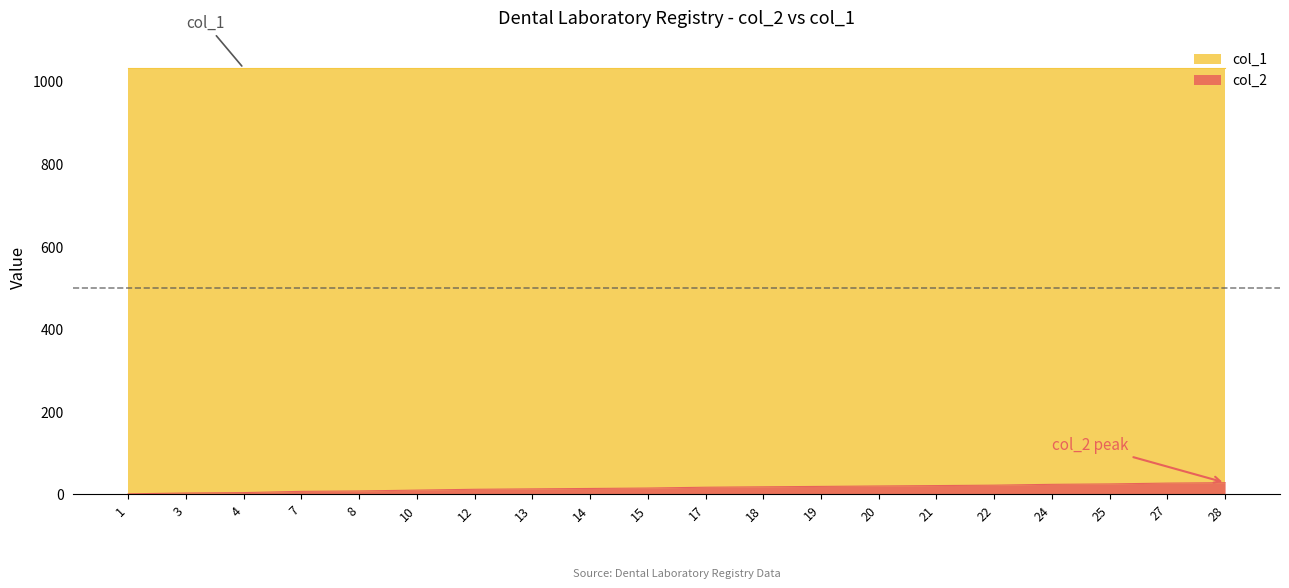

What is the minimum value shown in the chart?

1